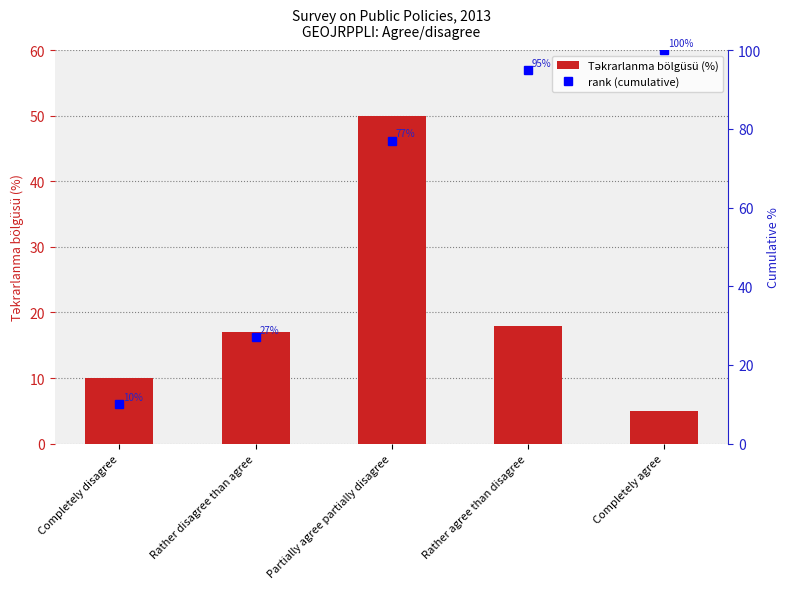

What is the difference between the second highest and second lowest values in the rank (cumulative) series?

68